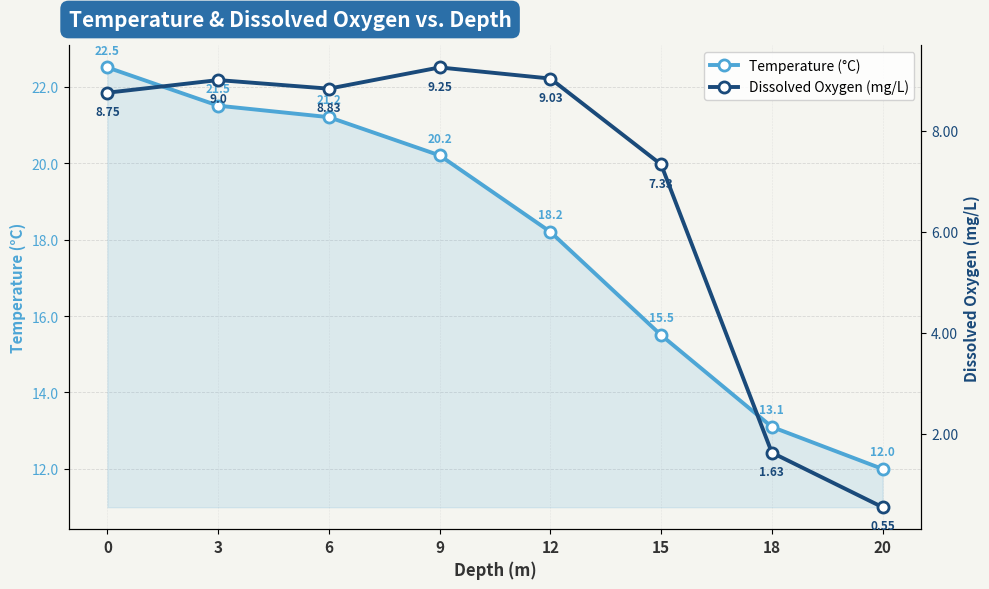

True or false: Dissolved Oxygen (mg/L) and Temperature (°C) cross at least once.

False